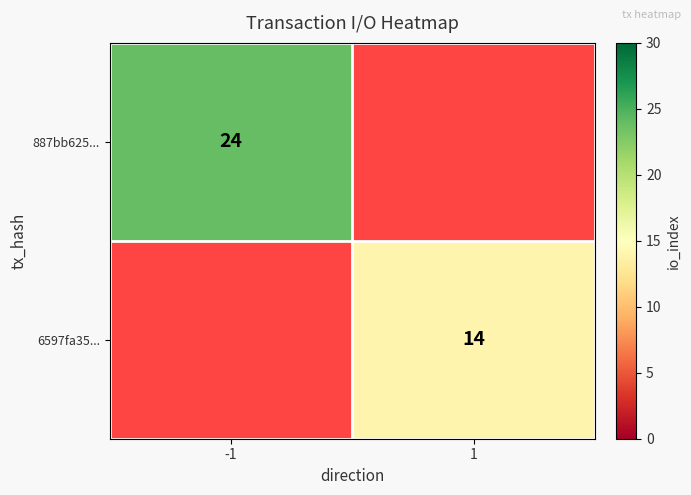

The value of 6597fa35... at 1 is 7. True or false?

False